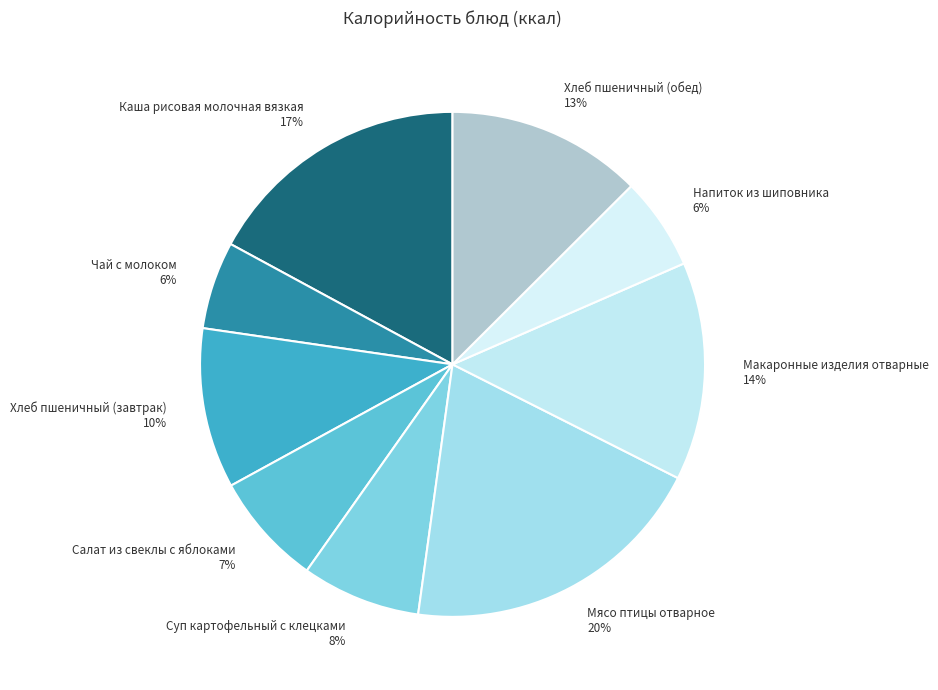

Is there a majority slice in this chart?

No